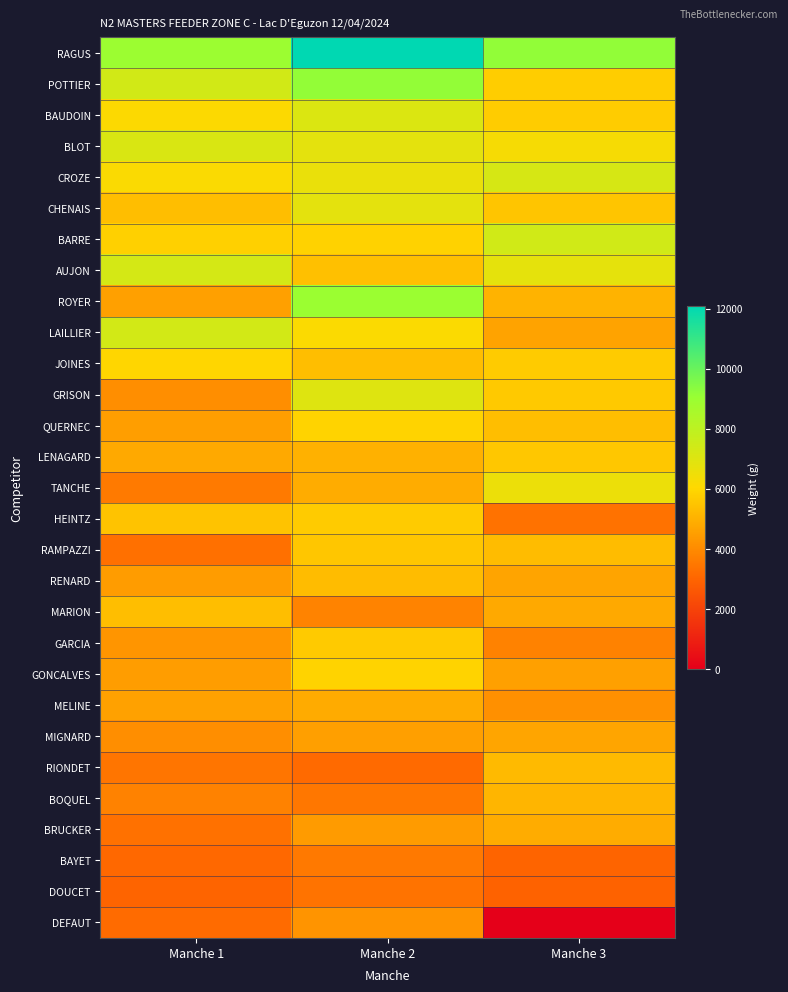

At which category does the chart reach its peak across all series?

Manche 2